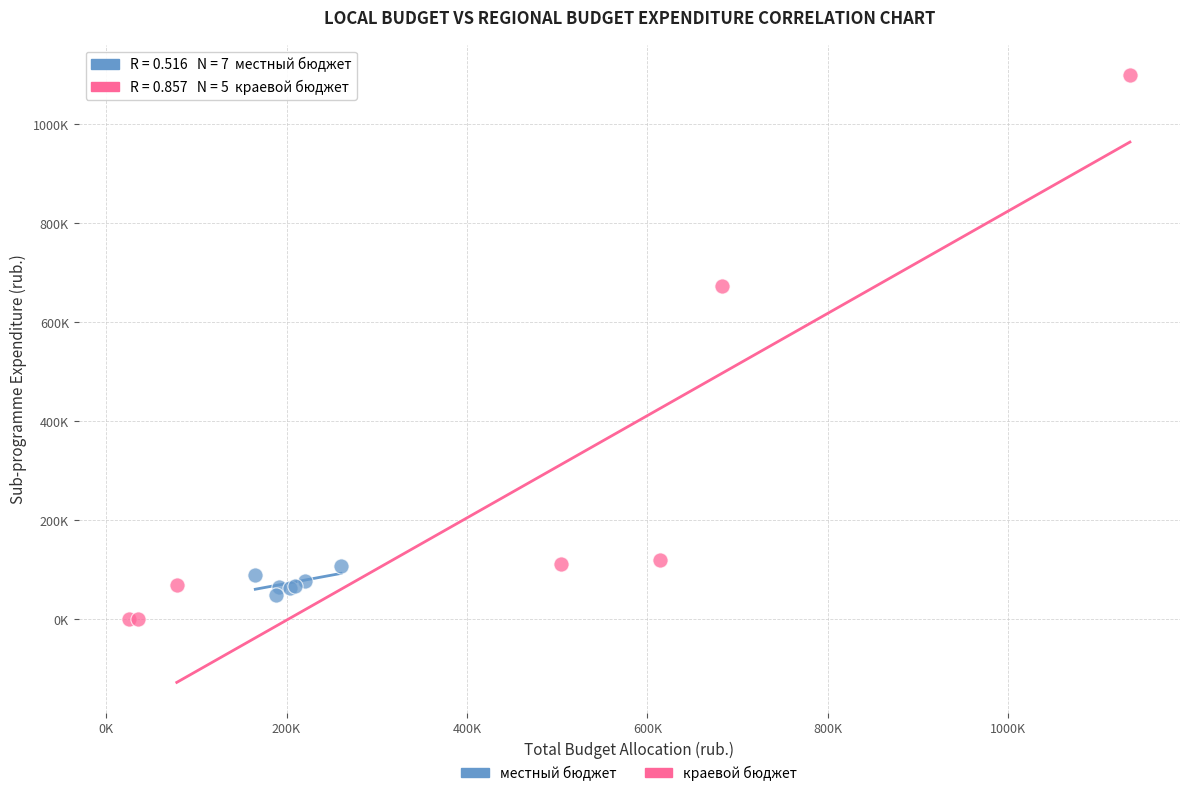

Which series has the largest Y range (max minus min)?

краевой бюджет